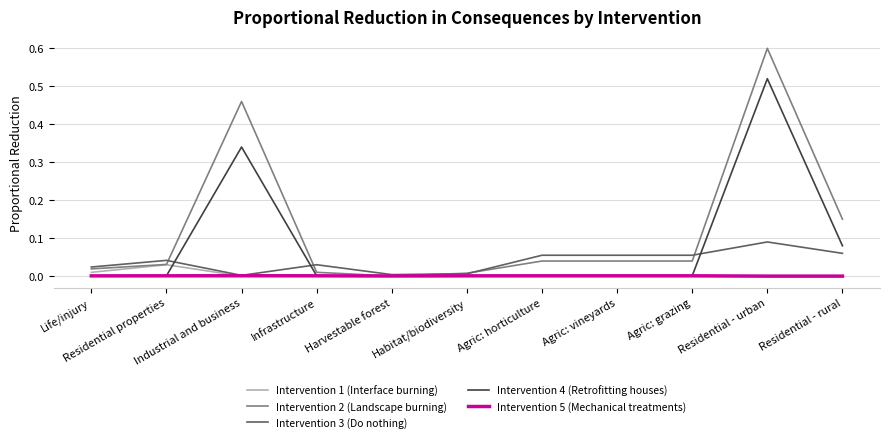

The Intervention 3 (Do nothing) series shows 0.1 at Infrastructure. True or false?

False